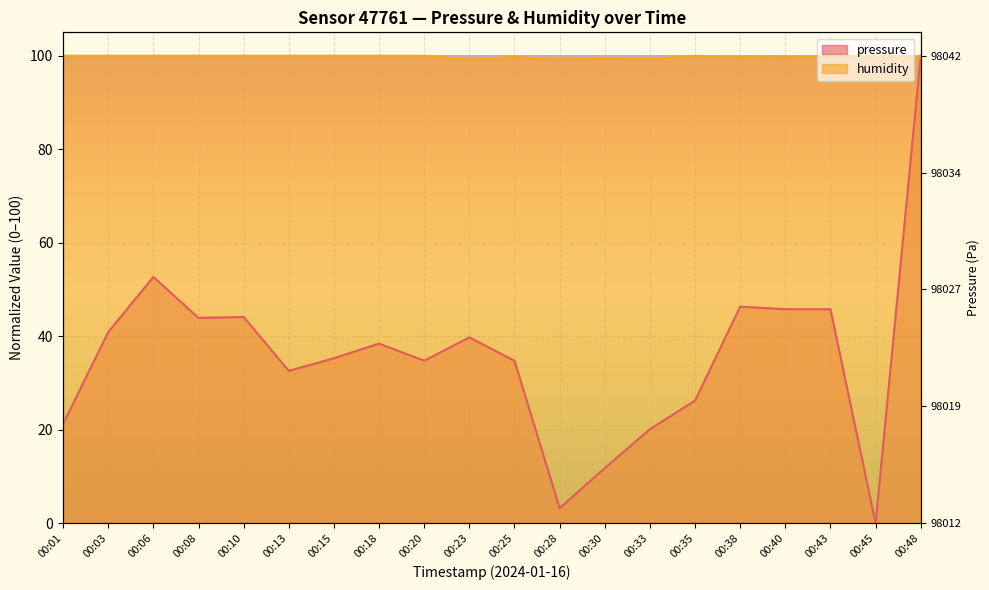

In humidity, how many points are lower than both neighbors (excluding endpoints)?

4